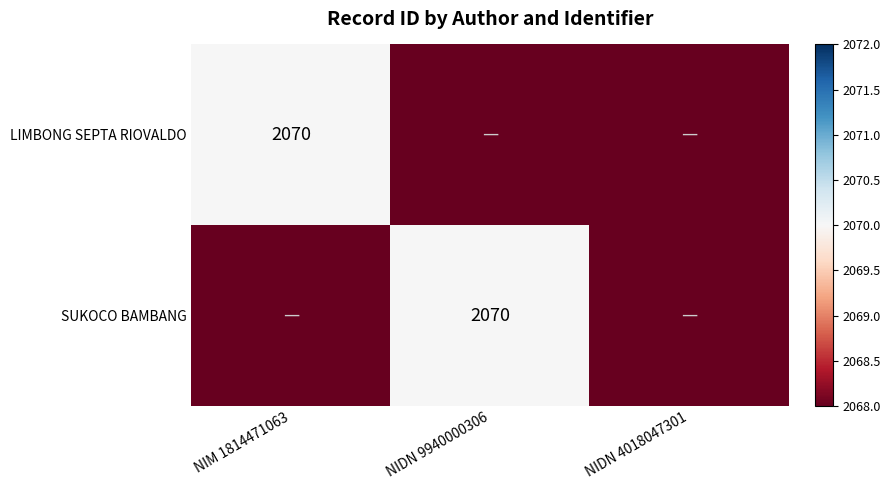

Is it true that LIMBONG SEPTA RIOVALDO equals 1023 at NIM 1814471063?

False